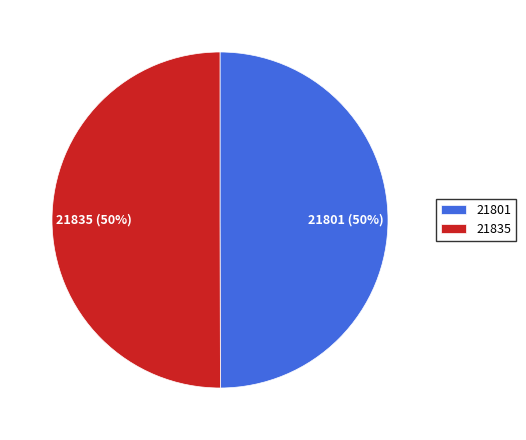

Approximately how many times larger is the value at 21835 compared to 21801?

1.0